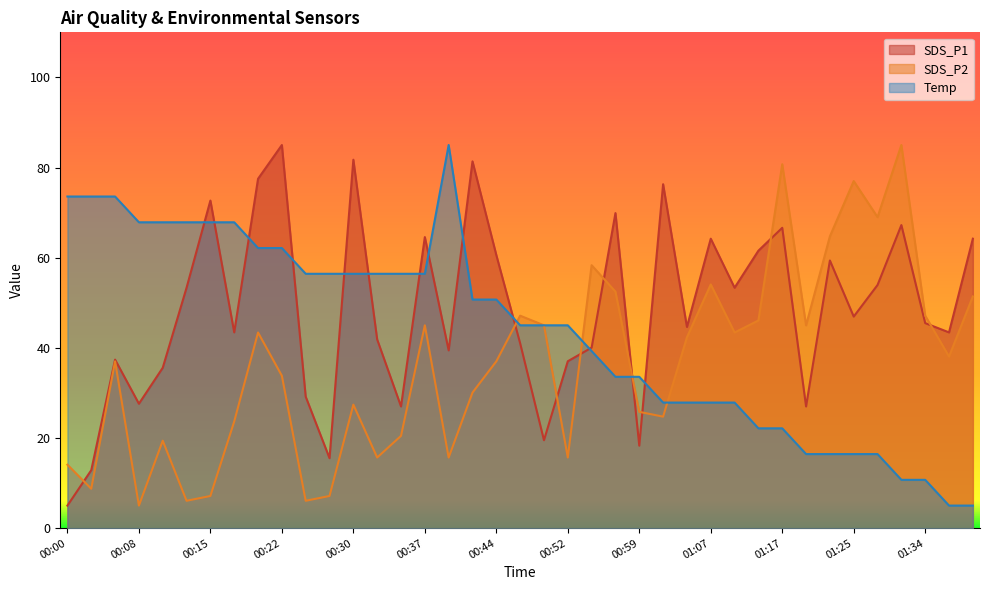

How many intersections are there between SDS_P1 and SDS_P2?

9